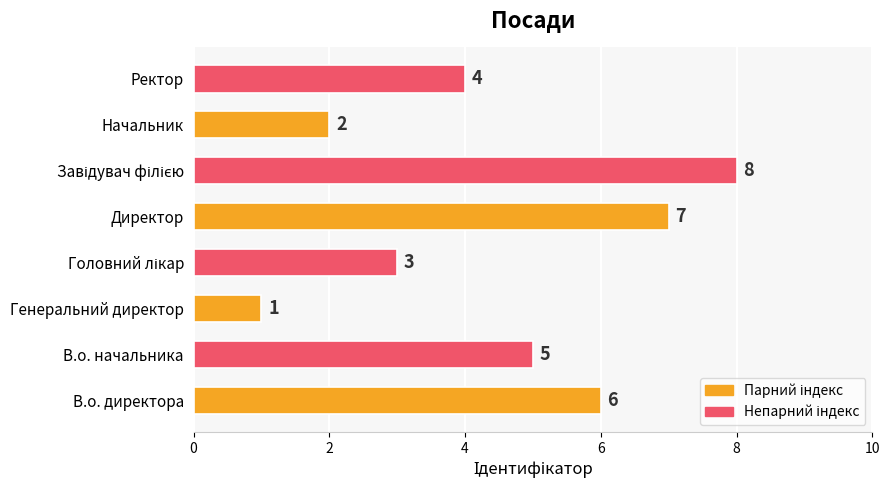

Count the values in the range 3 to 7.

5